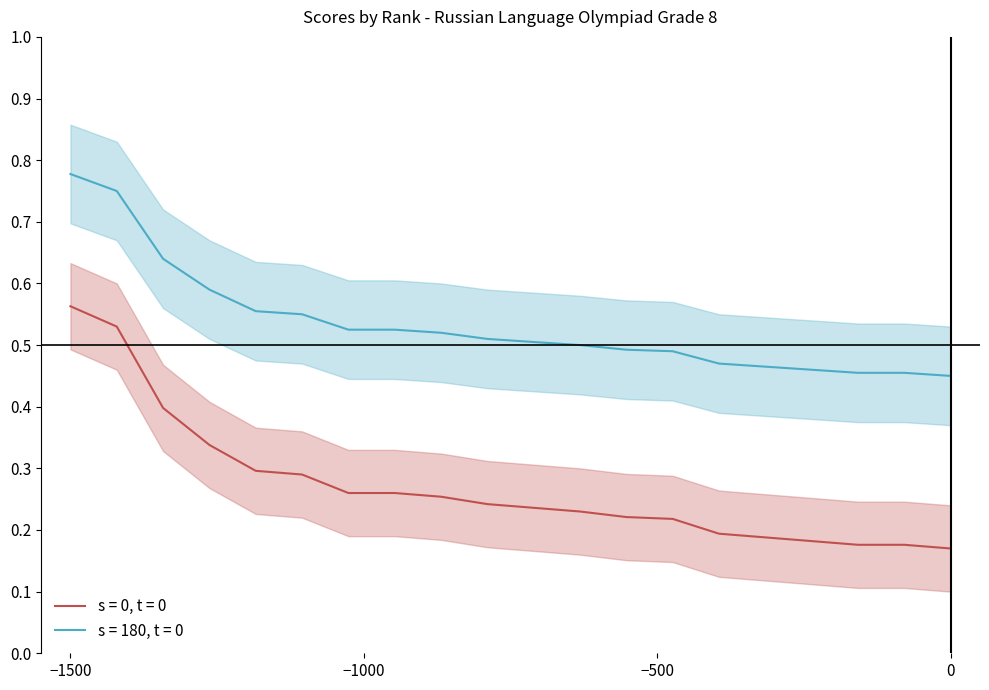

Which category has the highest value in the s = 0, t = 0 series?

−1500